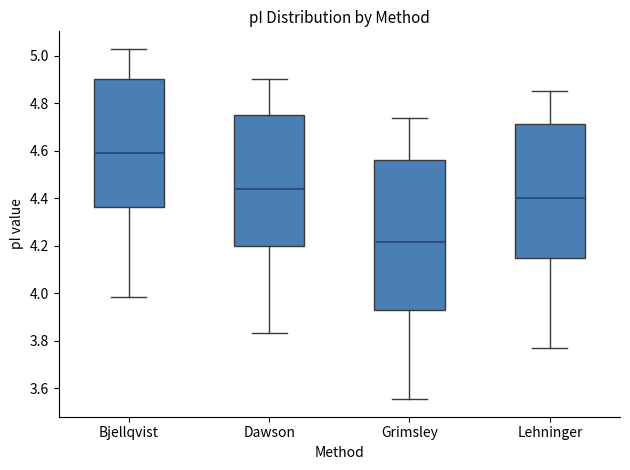

Where does the upper whisker of the box for Lehninger end on the y-axis? The values are not printed on the chart, so give them approximately, as read against the axis.

4.86